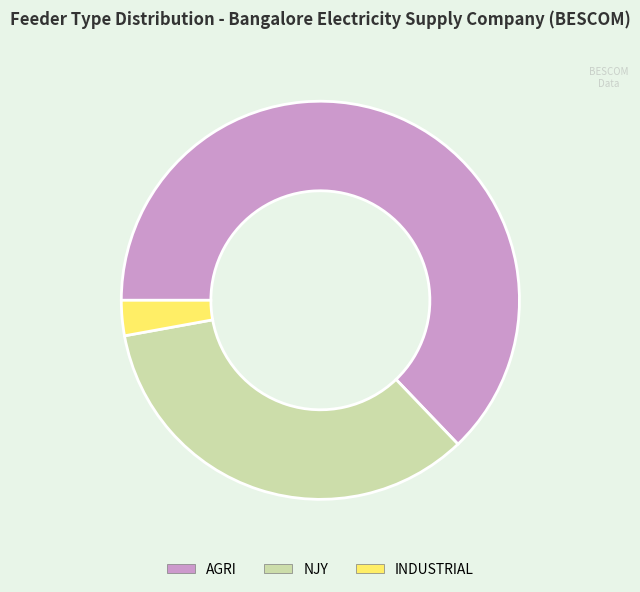

Which has a higher value, AGRI or INDUSTRIAL?

AGRI